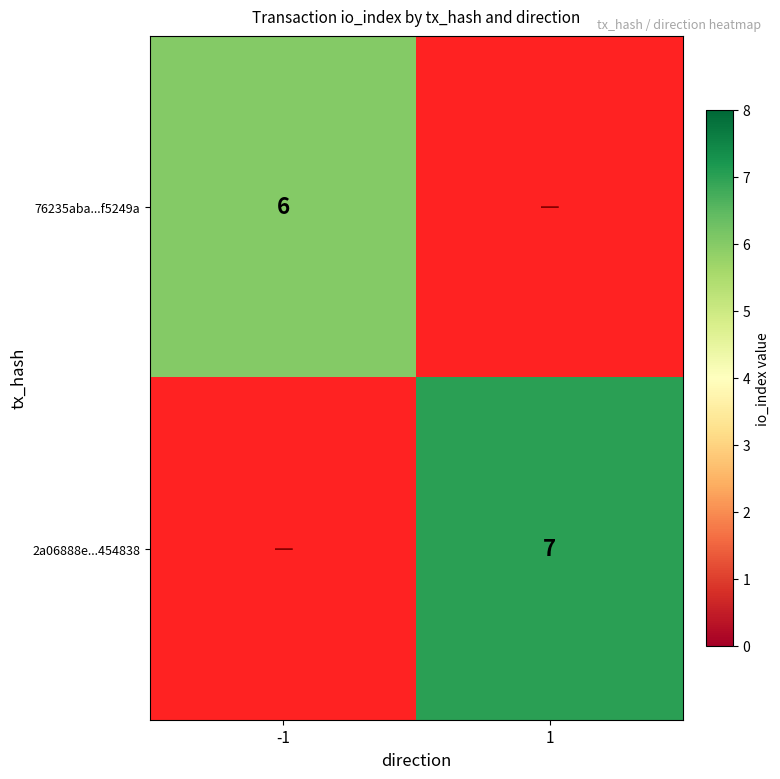

The 76235aba...f5249a series shows 6 at -1. True or false?

True